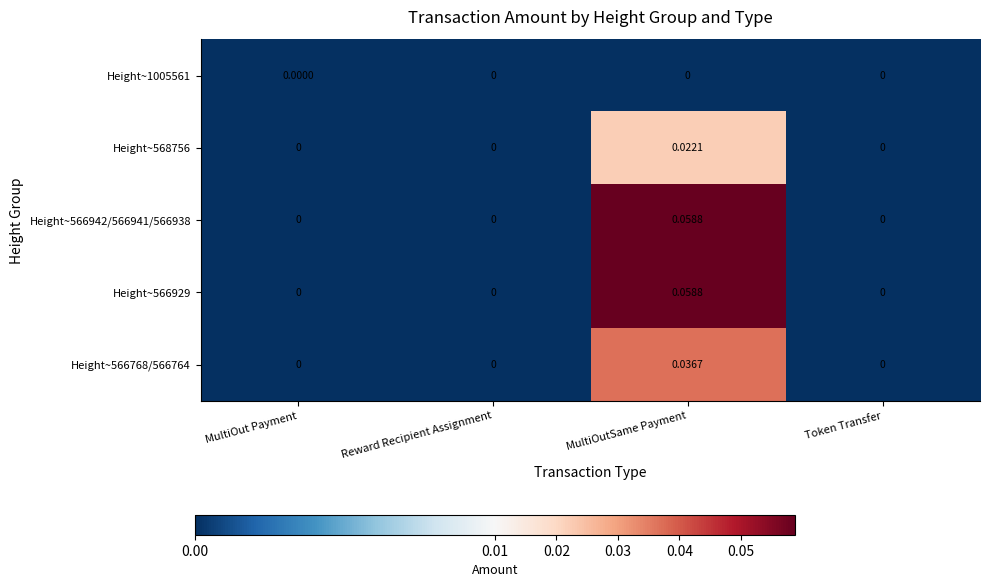

At which category is the sum across all series the highest?

MultiOutSame Payment